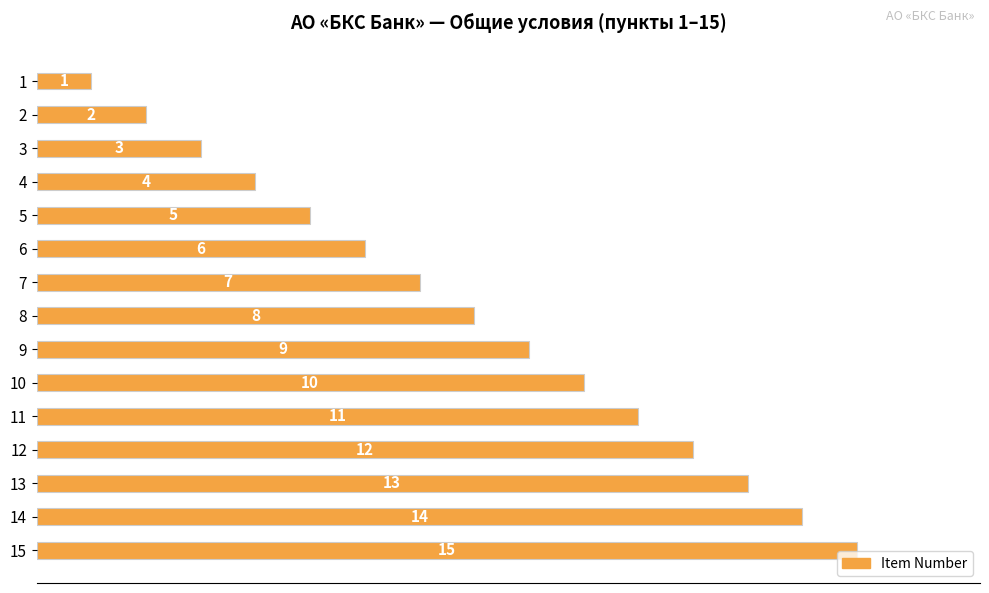

What is the minimum value shown in the chart?

1